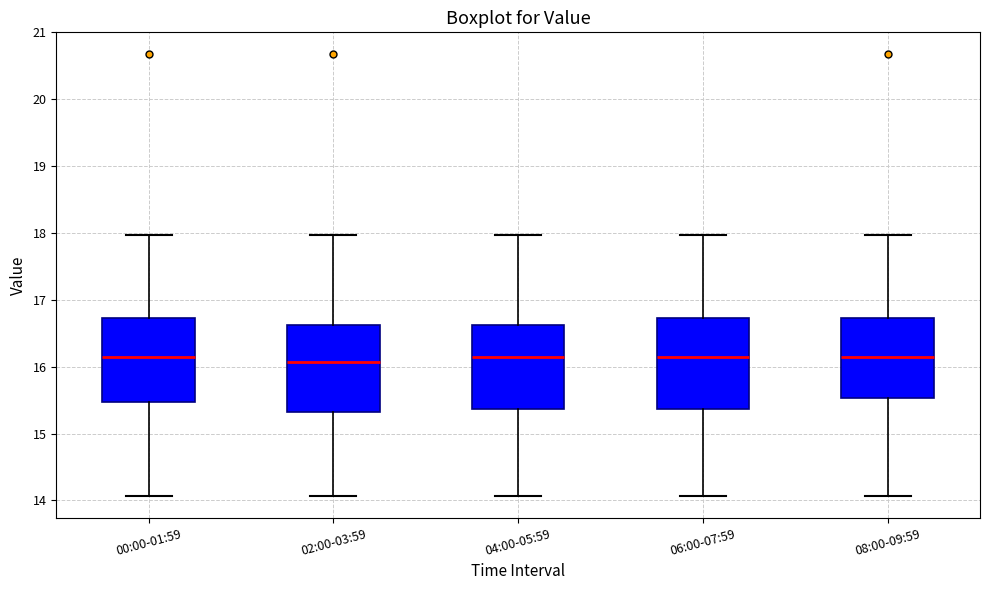

Reading left to right, transcribe this box plot: for each box, give where its median line is, the range the box spans, and where its two whiskers end, as read against the y-axis. The values are not printed on the chart, so give them approximately, as read against the axis.

00:00-01:59: median 16.2, box 15.5 to 16.7, whiskers 14.1 to 18.0
02:00-03:59: median 16.1, box 15.3 to 16.6, whiskers 14.1 to 18.0
04:00-05:59: median 16.2, box 15.4 to 16.6, whiskers 14.1 to 18.0
06:00-07:59: median 16.2, box 15.4 to 16.7, whiskers 14.1 to 18.0
08:00-09:59: median 16.2, box 15.5 to 16.7, whiskers 14.1 to 18.0